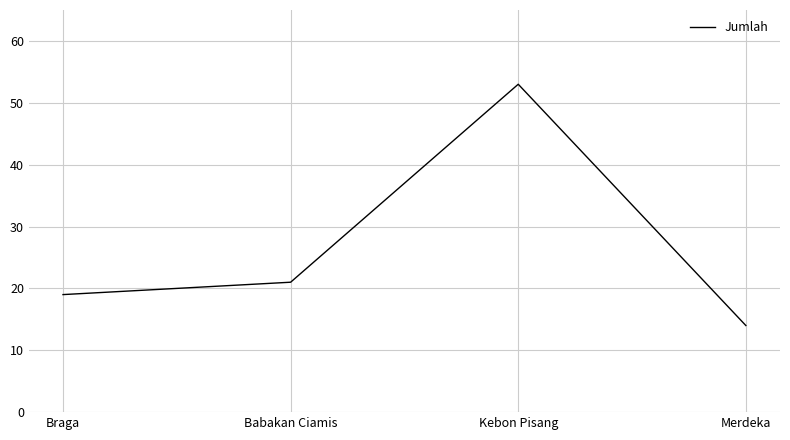

The chart shows a value of 32 at Braga. True or false?

False